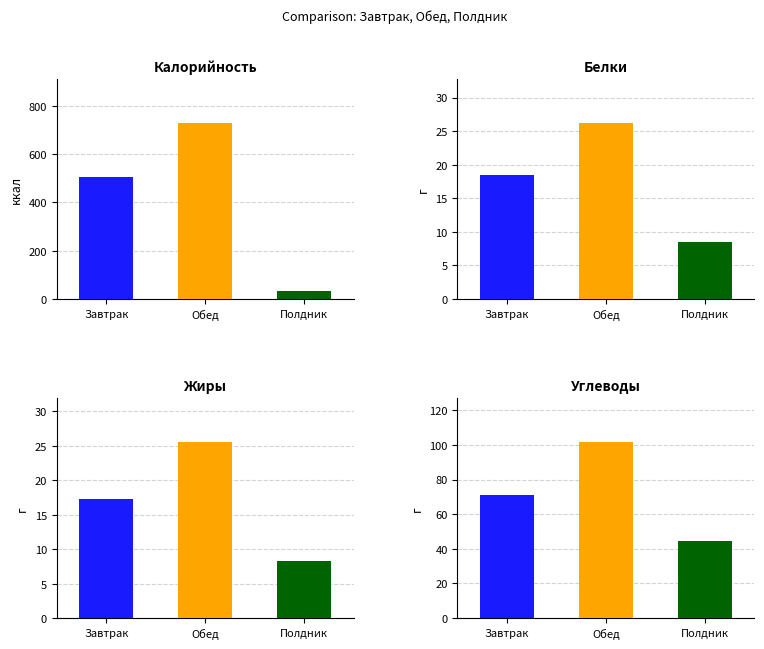

What is the total value across all series at Обед?

881.6